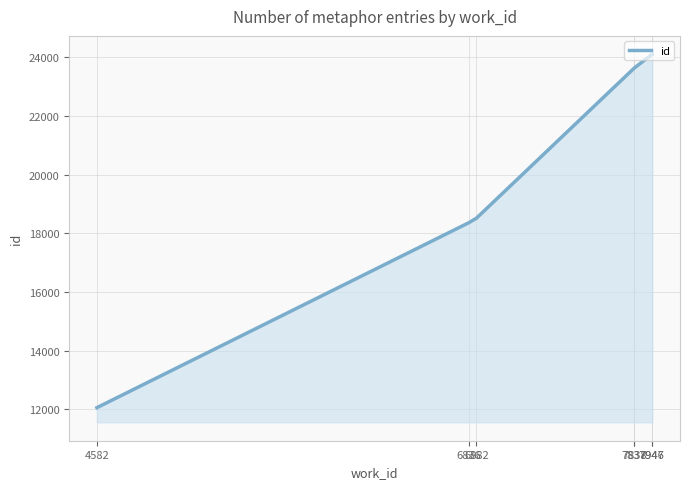

The chart shows a value of 12053 at 4582. True or false?

True